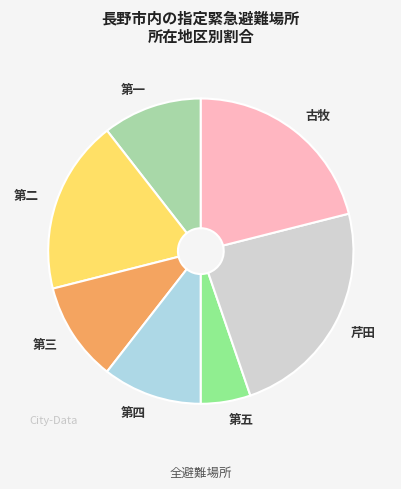

How many segments does this pie chart have?

7